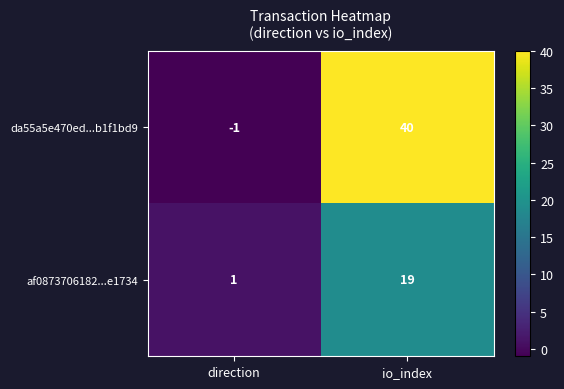

What is the total value across all series at io_index?

59